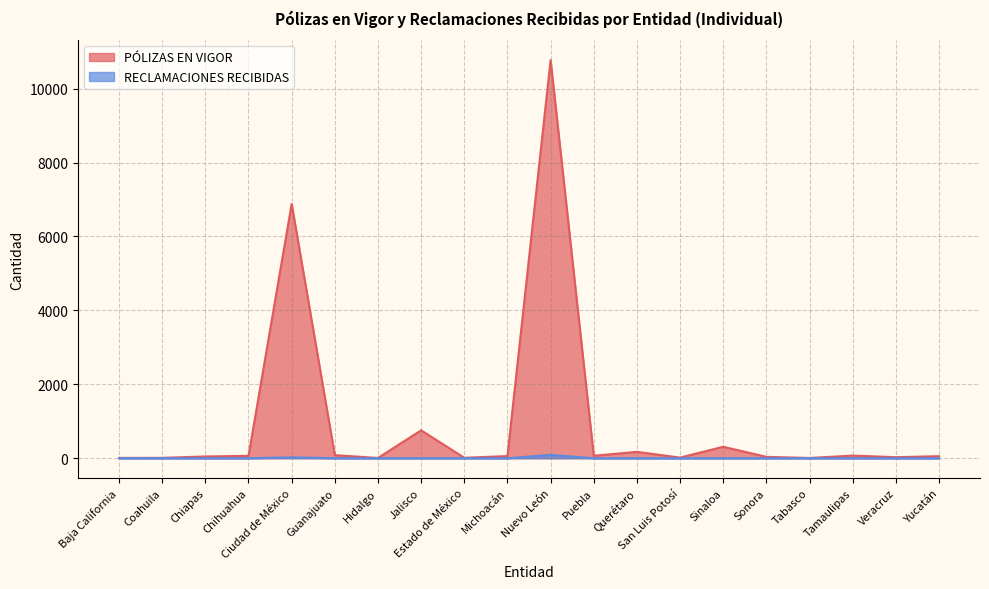

Rank the series at Chiapas from lowest to highest value.

RECLAMACIONES RECIBIDAS, PÓLIZAS EN VIGOR